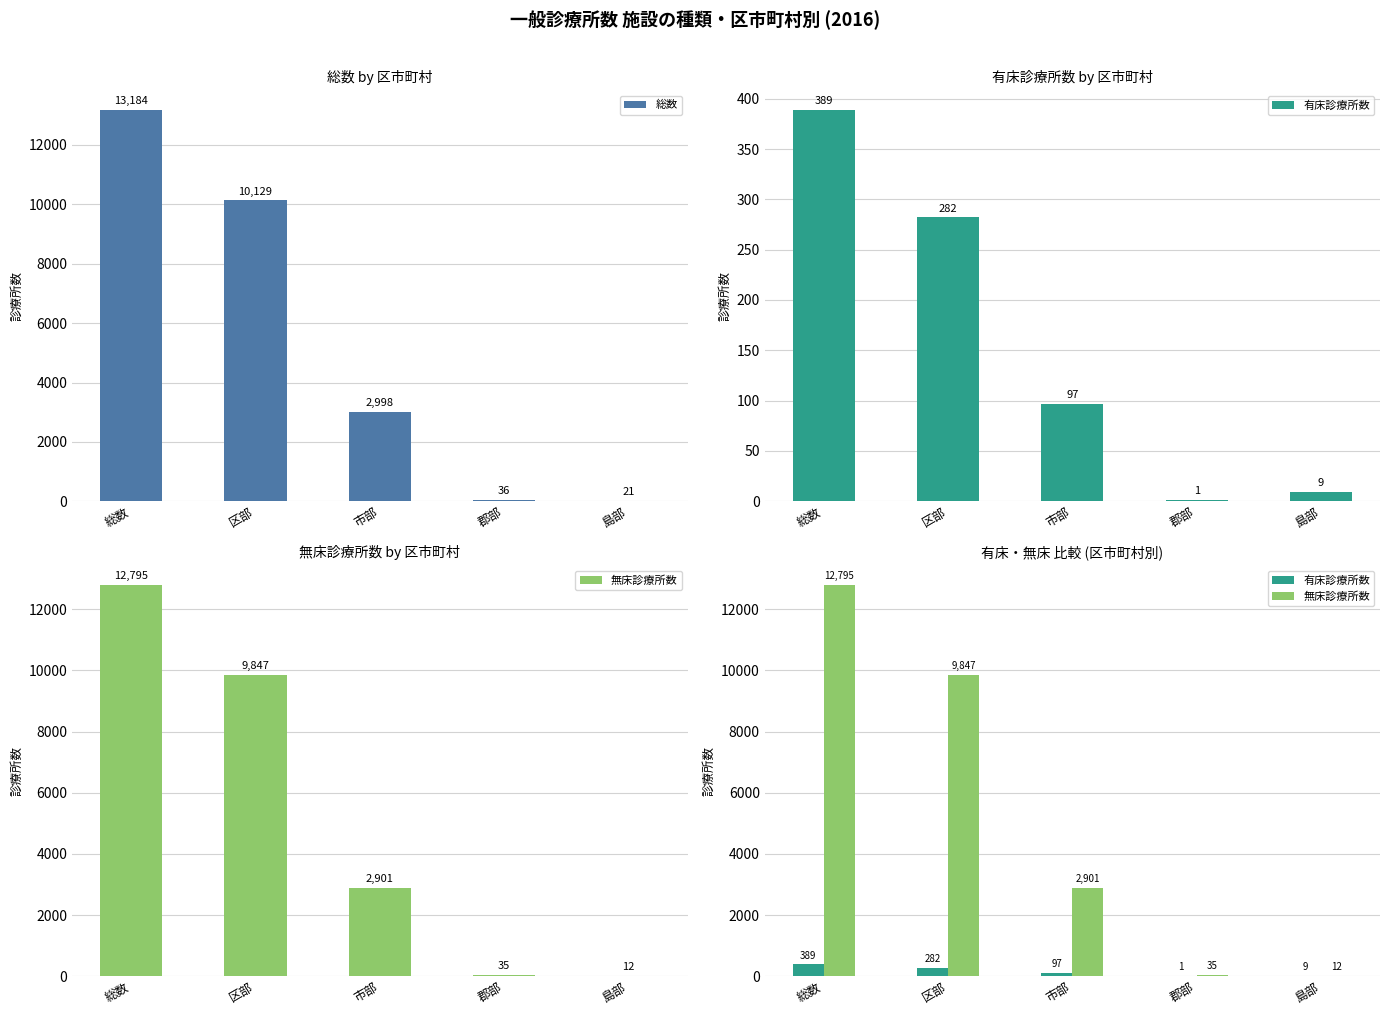

At how many categories does at least one series exceed 6875?

2